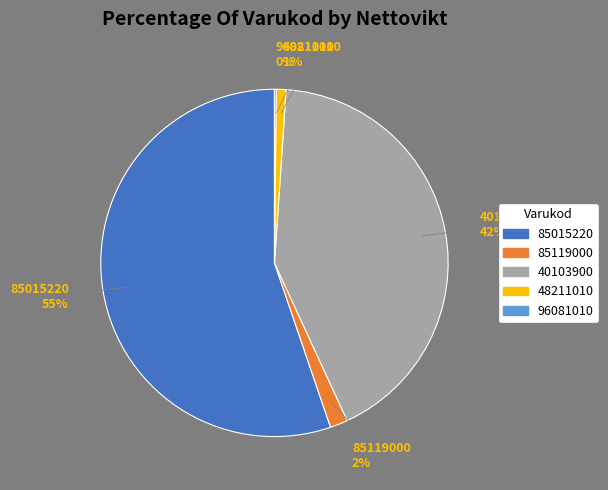

The 85119000 slice represents 2% of the pie. True or false?

True